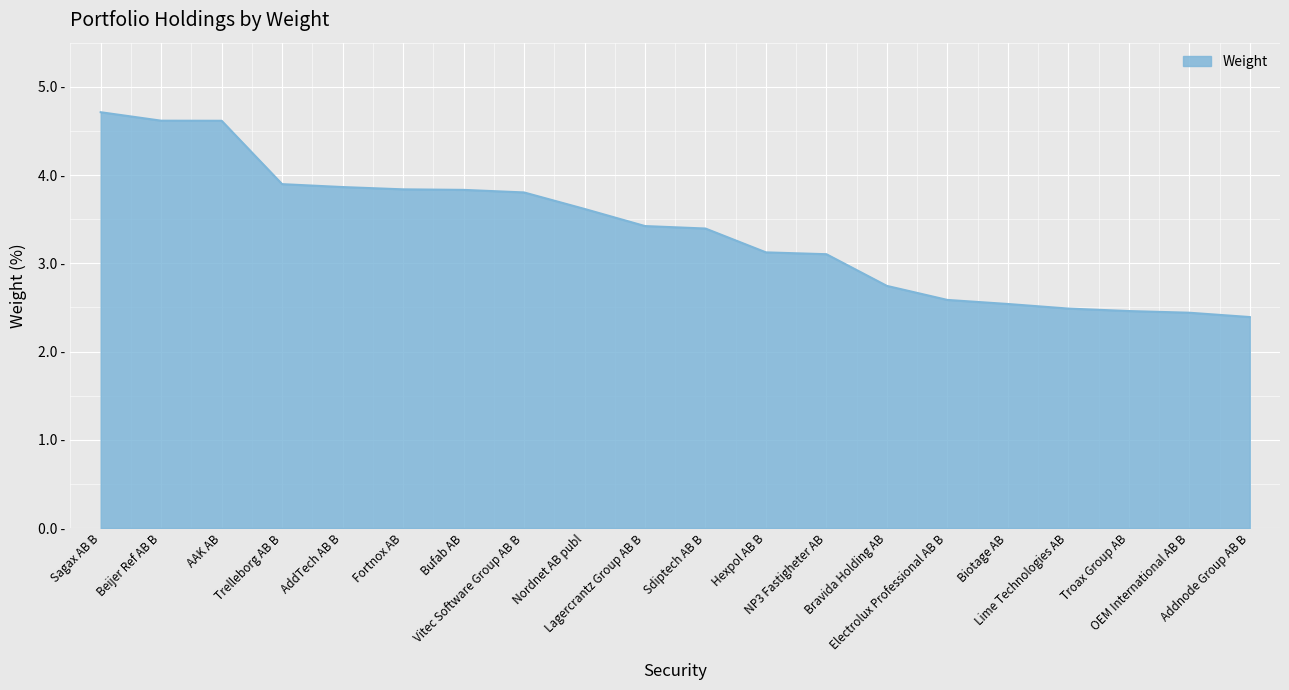

Where does the data first go above 3?

Sagax AB B